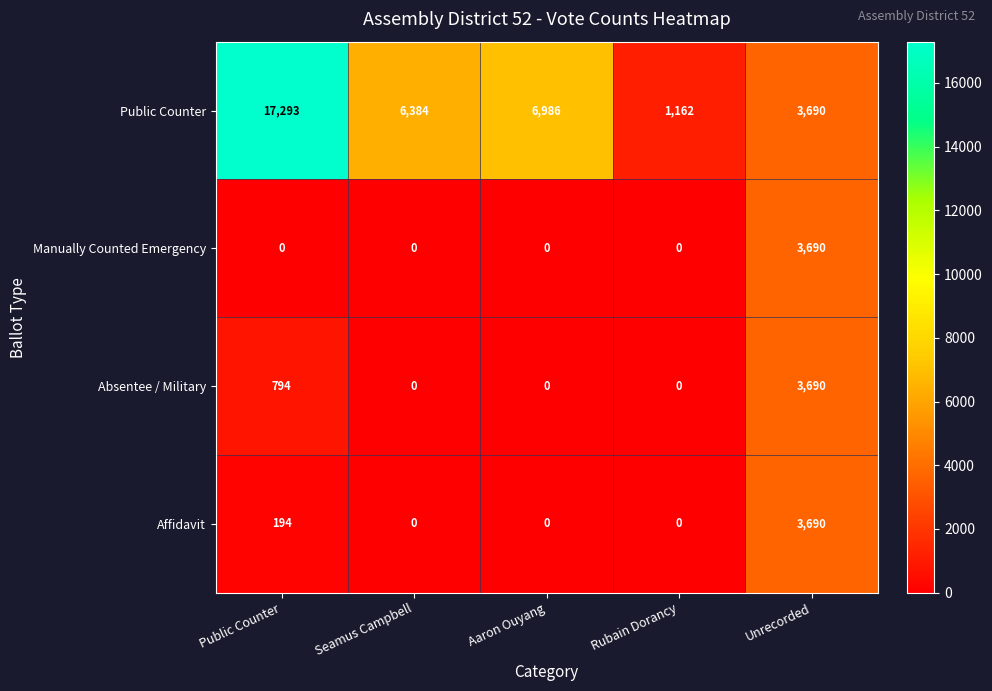

At Public Counter, list the series in order from smallest to largest.

Manually Counted Emergency, Affidavit, Absentee / Military, Public Counter